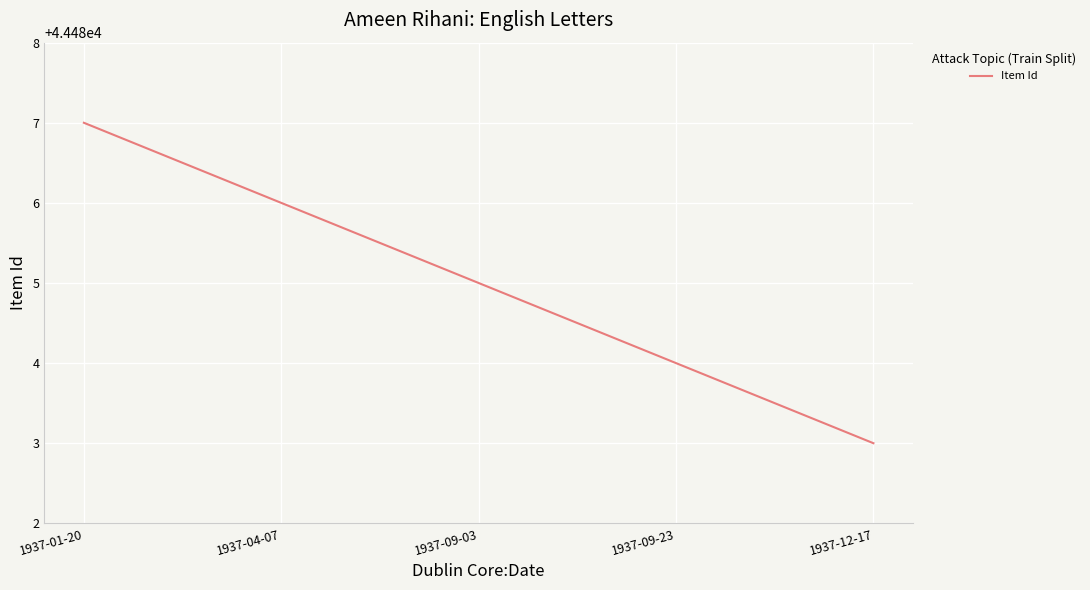

The chart shows a value of 44483 at 1937-12-17. True or false?

True